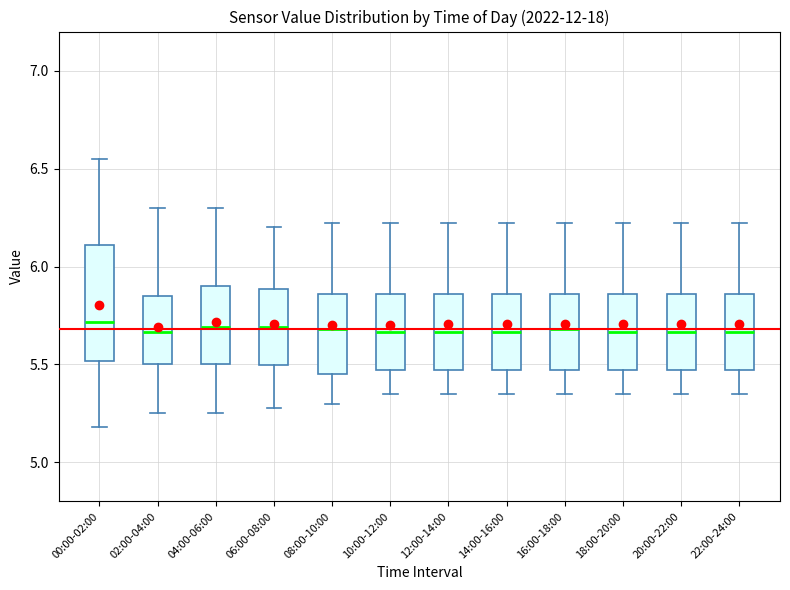

Reading left to right, transcribe this box plot: for each box, give where its median line is, the range the box spans, and where its two whiskers end, as read against the y-axis. The values are not printed on the chart, so give them approximately, as read against the axis.

00:00-02:00: median 5.70, box 5.50 to 6.10, whiskers 5.20 to 6.55
02:00-04:00: median 5.65, box 5.50 to 5.85, whiskers 5.25 to 6.30
04:00-06:00: median 5.70, box 5.50 to 5.90, whiskers 5.25 to 6.30
06:00-08:00: median 5.70, box 5.50 to 5.90, whiskers 5.30 to 6.20
08:00-10:00: median 5.70, box 5.45 to 5.85, whiskers 5.30 to 6.20
10:00-12:00: median 5.65, box 5.45 to 5.85, whiskers 5.35 to 6.20
12:00-14:00: median 5.65, box 5.45 to 5.85, whiskers 5.35 to 6.20
14:00-16:00: median 5.65, box 5.45 to 5.85, whiskers 5.35 to 6.20
16:00-18:00: median 5.70, box 5.45 to 5.85, whiskers 5.35 to 6.20
18:00-20:00: median 5.65, box 5.45 to 5.85, whiskers 5.35 to 6.20
20:00-22:00: median 5.65, box 5.45 to 5.85, whiskers 5.35 to 6.20
22:00-24:00: median 5.65, box 5.45 to 5.85, whiskers 5.35 to 6.20